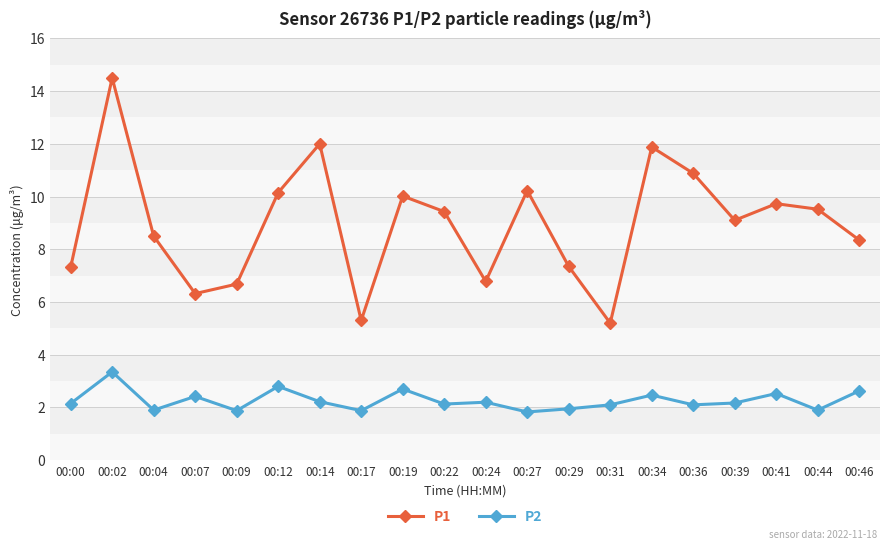

At which label does P2 reach its peak?

00:02